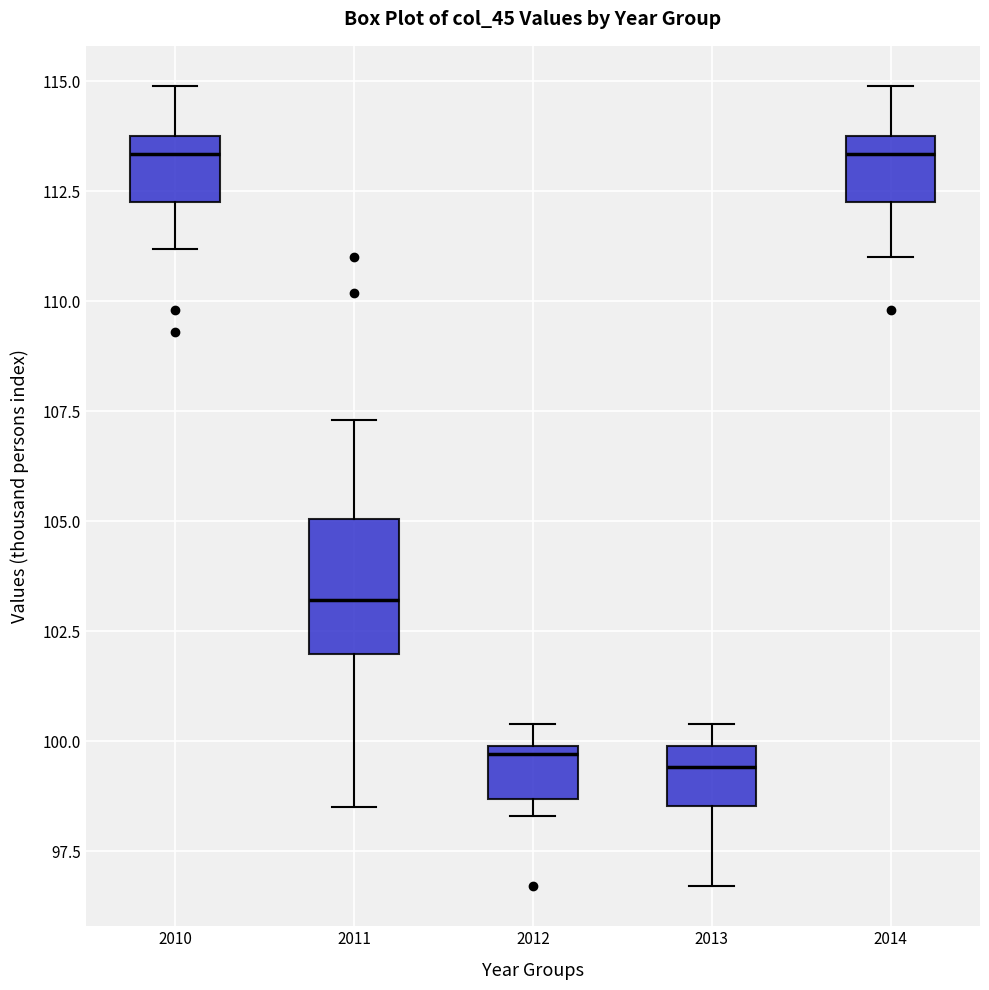

Where does the median line of the box at x = 2010 sit on the y-axis? The values are not printed on the chart, so give them approximately, as read against the axis.

113.5